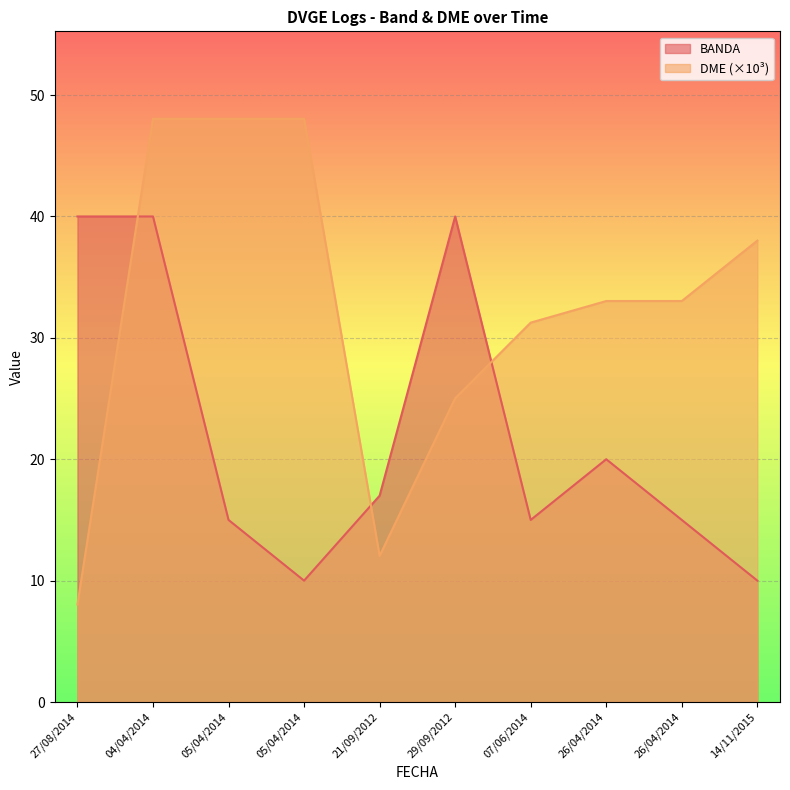

Which category has the highest value in the DME_numeric series?

04/04/2014